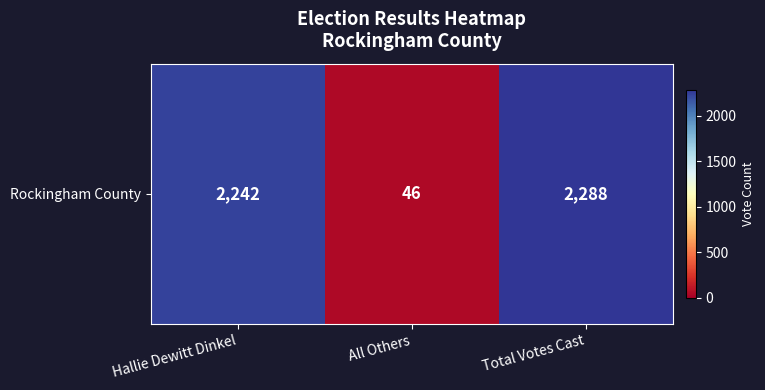

Rank the categories by value from highest to lowest.

Total Votes Cast, Hallie Dewitt Dinkel, All Others